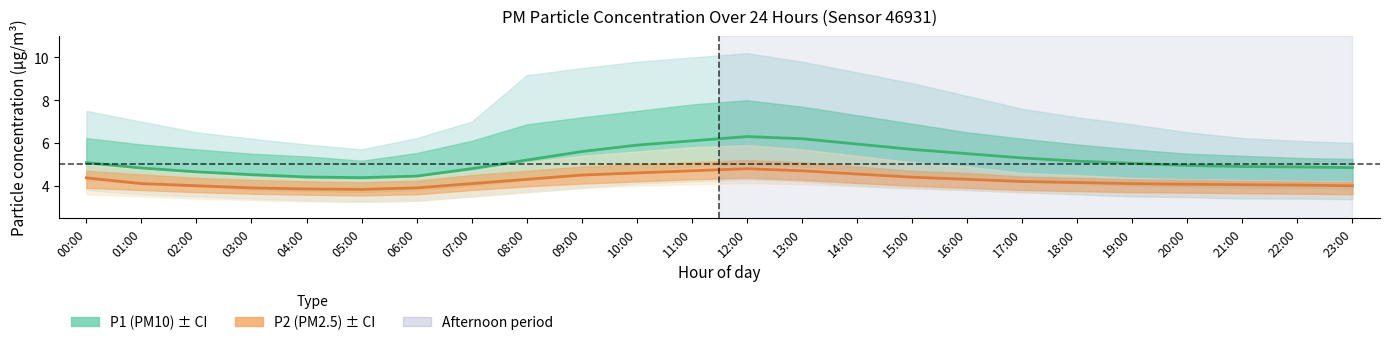

Between 00:00 and 23:00, which is larger?

00:00